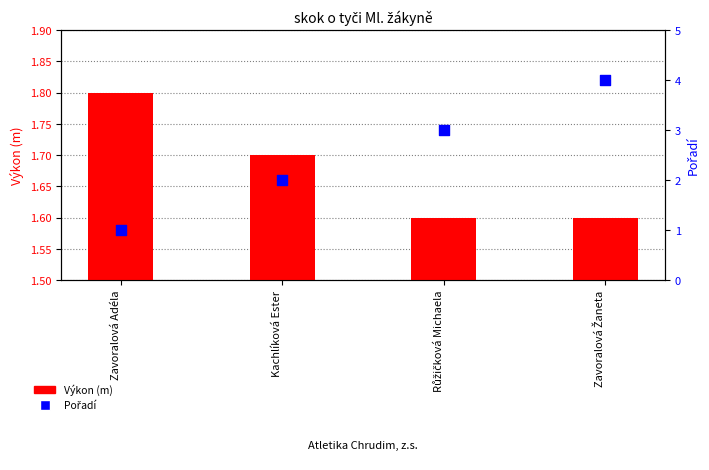

Which series contains the lowest Y value?

Pořadí